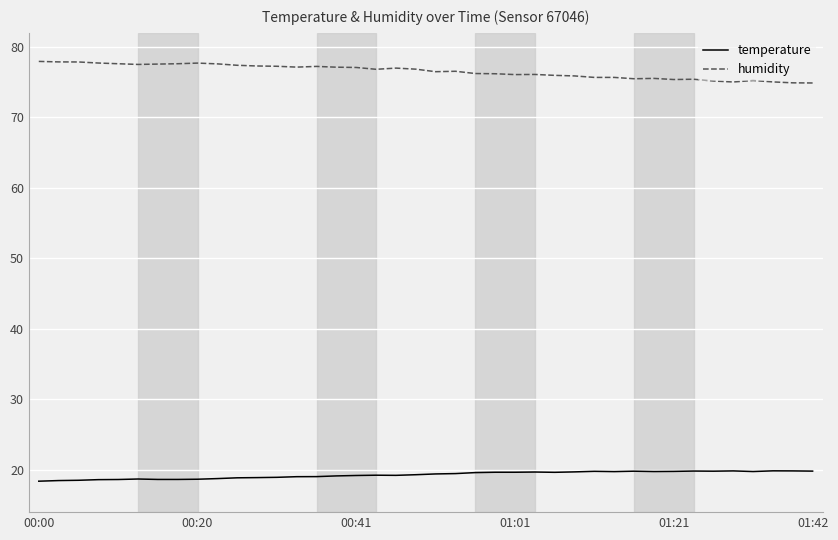

Does the chart display data point markers on the line(s)?

No